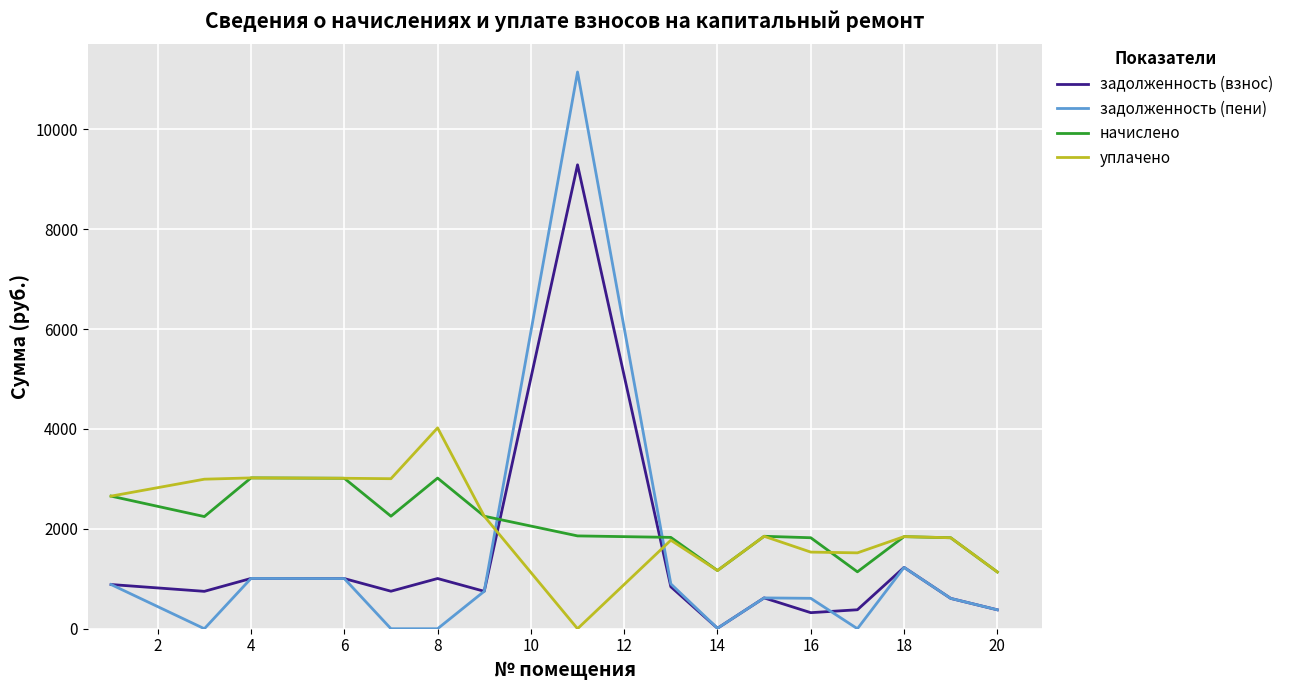

Which series ends up on top after the final intersection of начислено and задолженность (пени)?

начислено